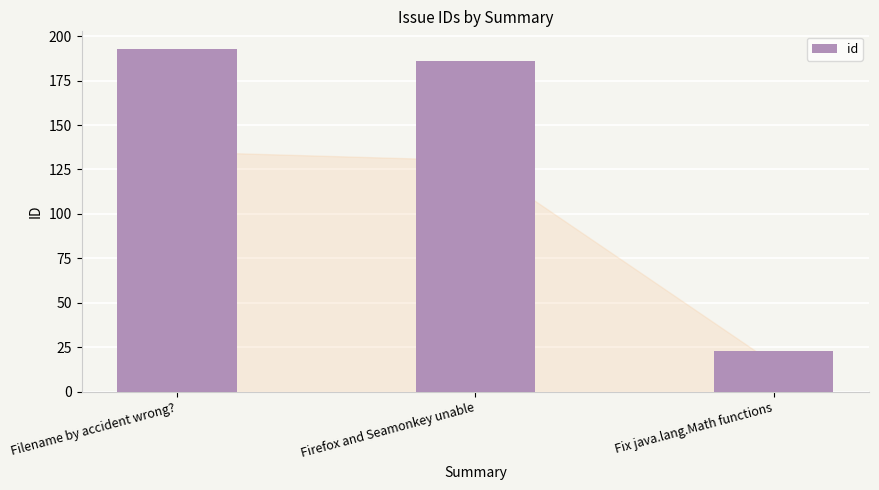

Reading left to right, list all the values displayed in this chart.

Filename by accident wrong?=193	Firefox and Seamonkey unable=186	Fix java.lang.Math functions=23